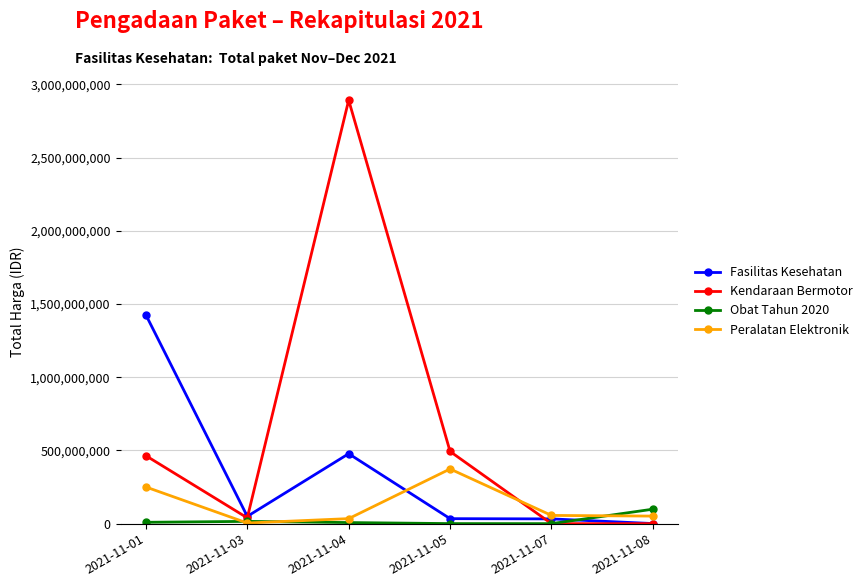

What is the difference between the highest and lowest values at 2021-11-03?

45380040